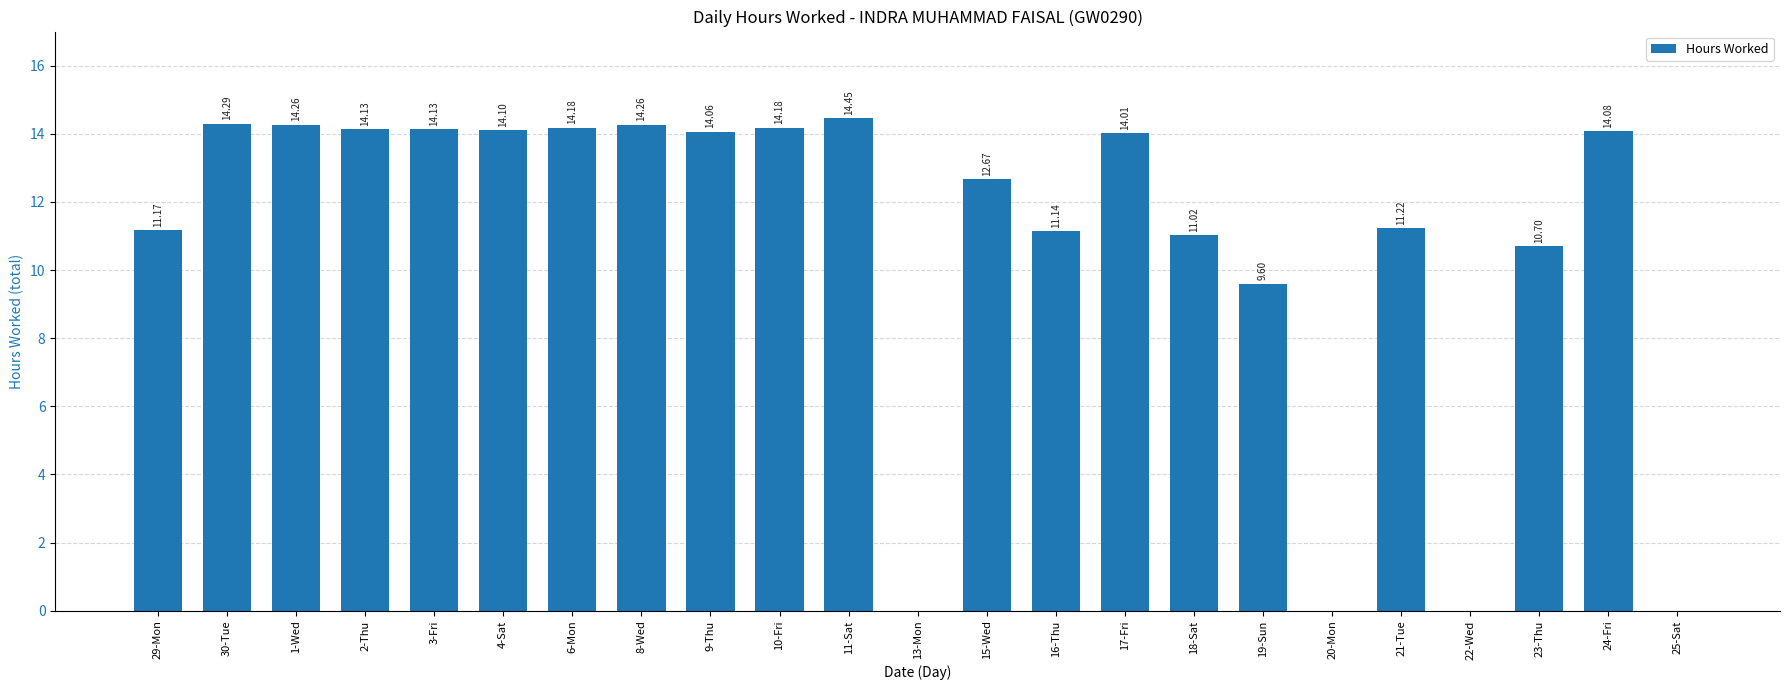

What is the sum of all values?

247.7